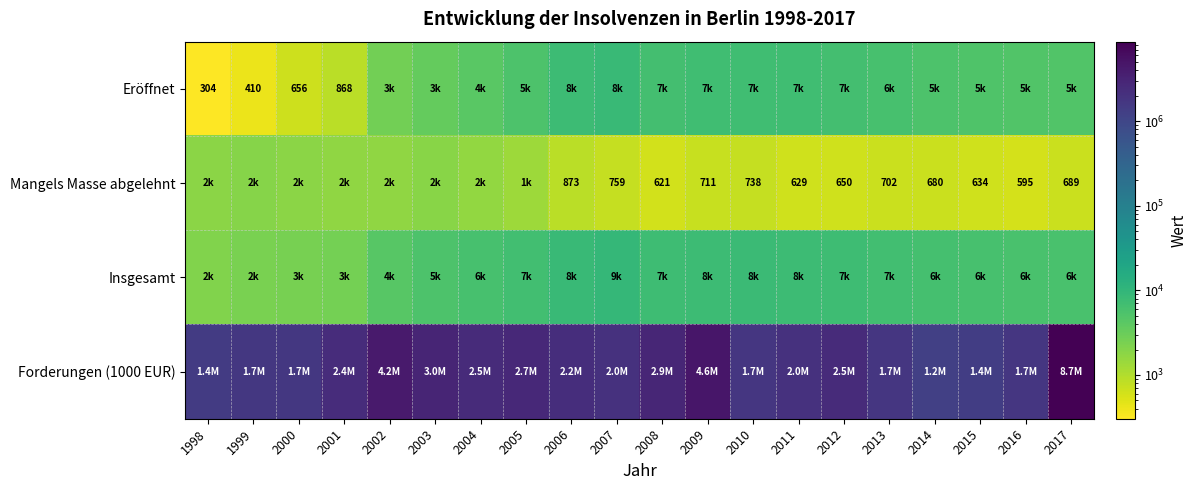

The Mangels Masse abgelehnt series shows 629 at 2011. True or false?

True